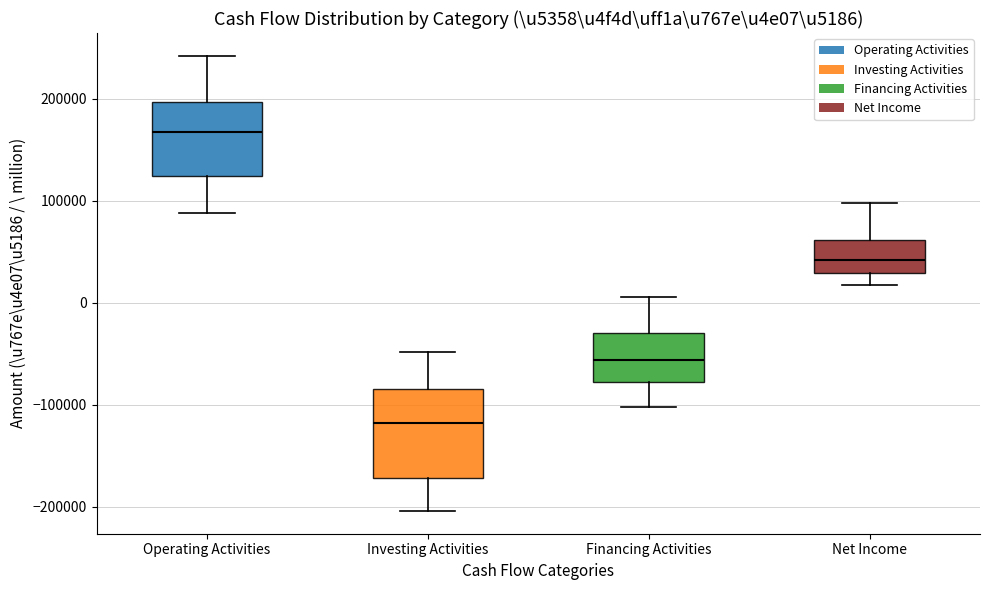

Which box has the lowest median line?

Investing Activities